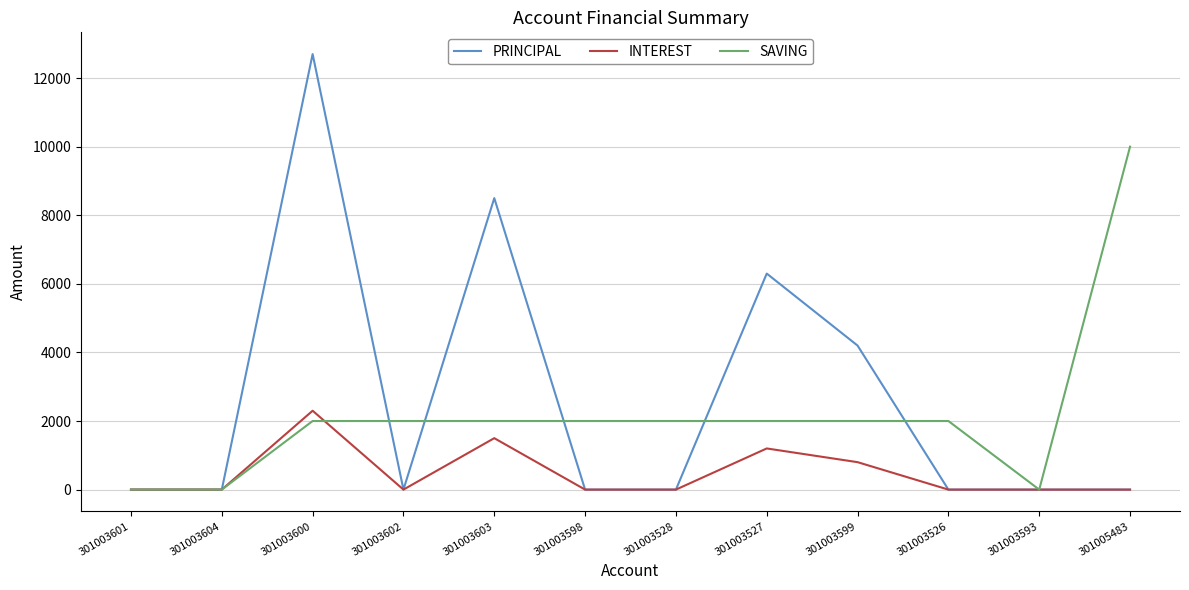

List the series in order of their peak value, highest first.

PRINCIPAL, SAVING, INTEREST